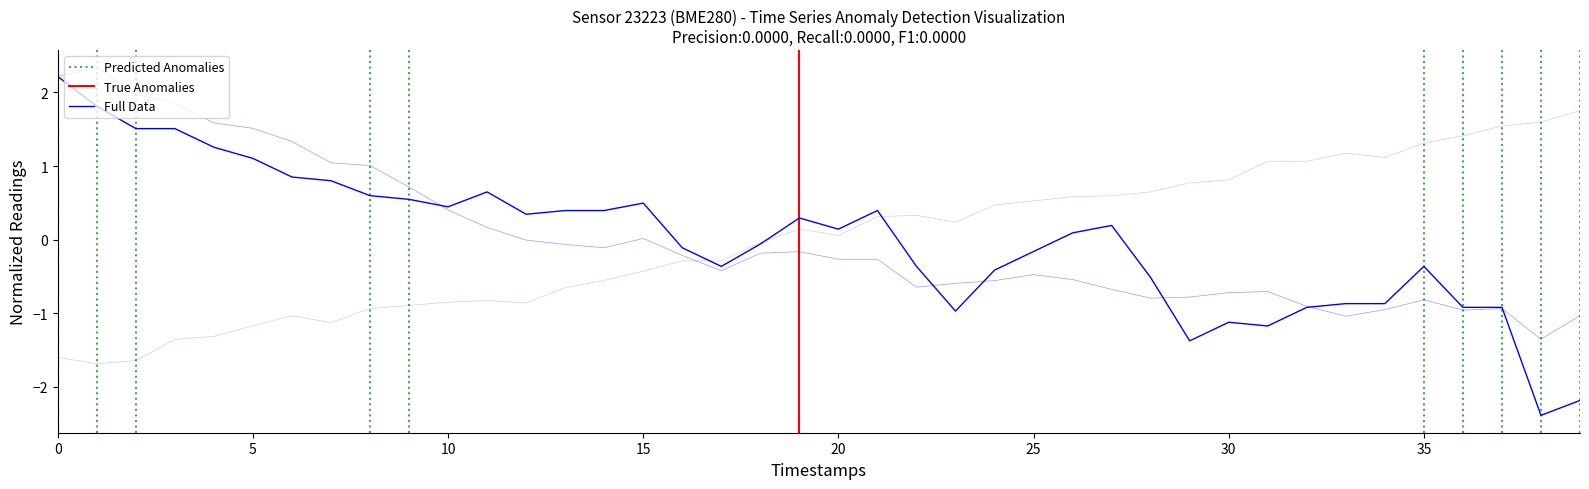

How many negative values does the humidity series have?

27